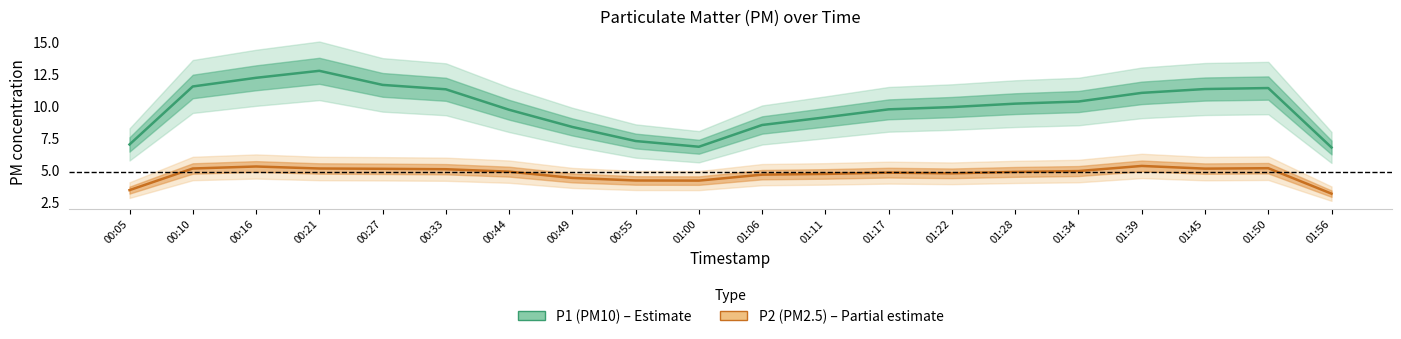

What position from the right is 01:45?

3